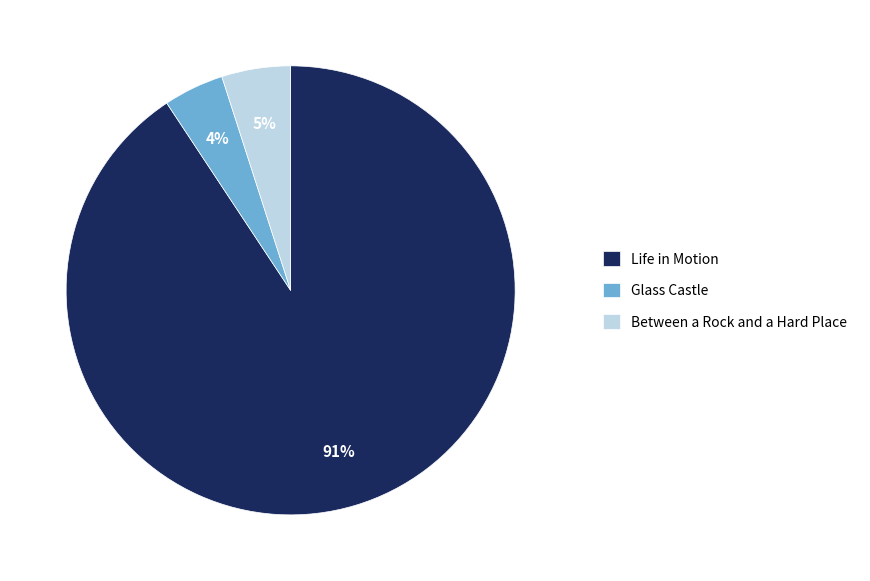

The Glass Castle slice represents 4% of the pie. True or false?

True